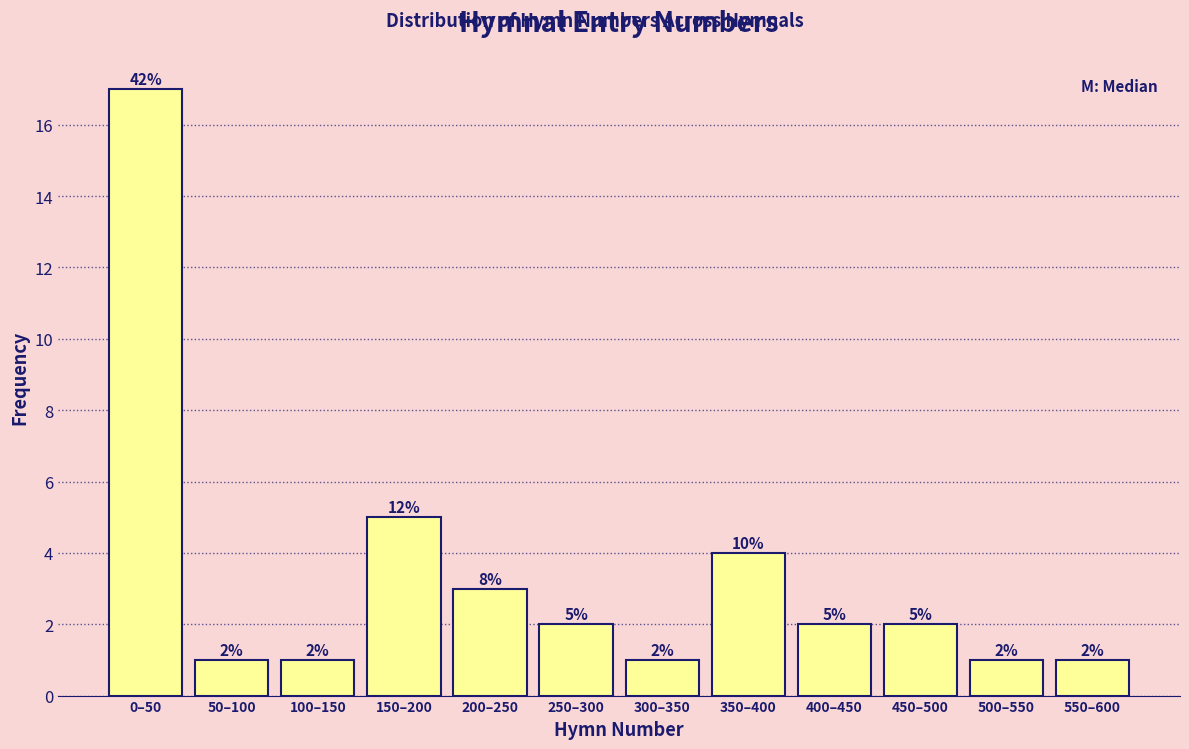

Reading left to right, what are all the values shown in this chart?

0–50=17	50–100=1	100–150=1	150–200=5	200–250=3	250–300=2	300–350=1	350–400=4	400–450=2	450–500=2	500–550=1	550–600=1